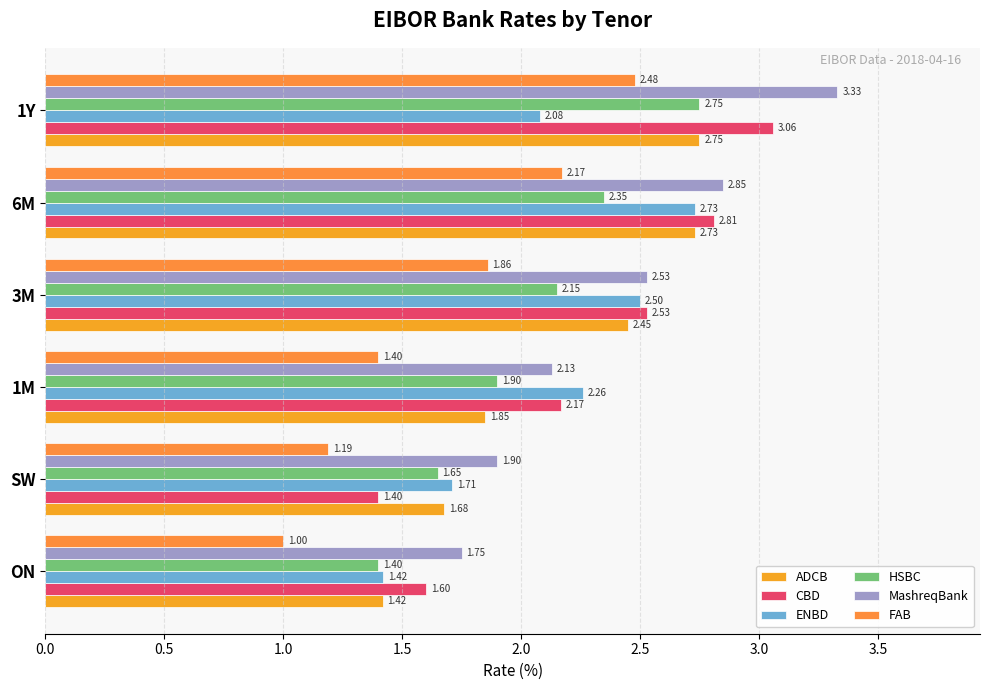

Count the number of categories in the chart.

6